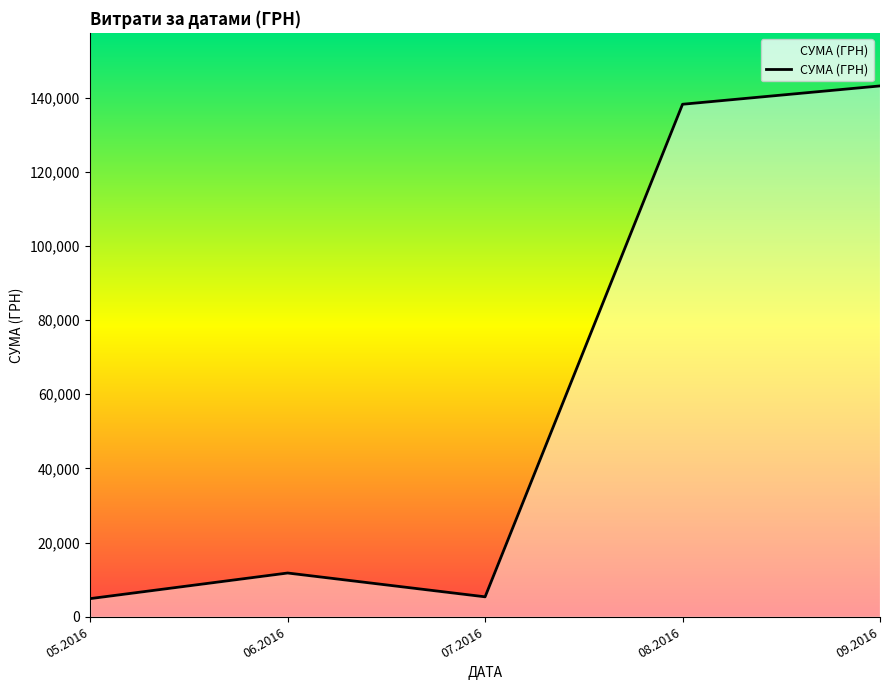

What is the smallest value displayed?

4896.3